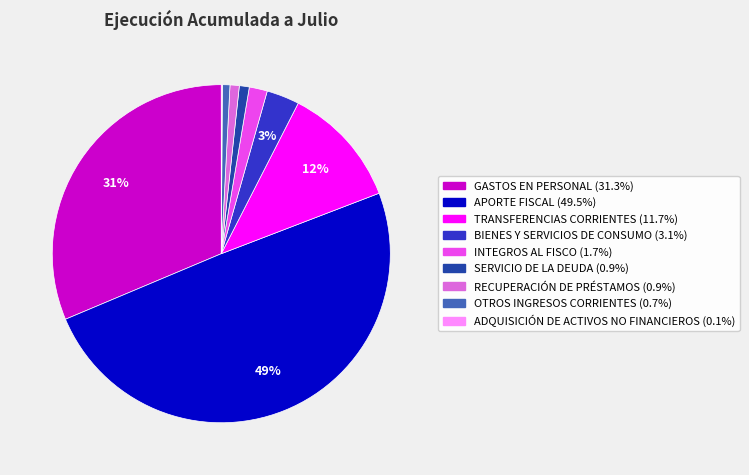

Does BIENES Y SERVICIOS DE CONSUMO account for over 50% of the chart?

No